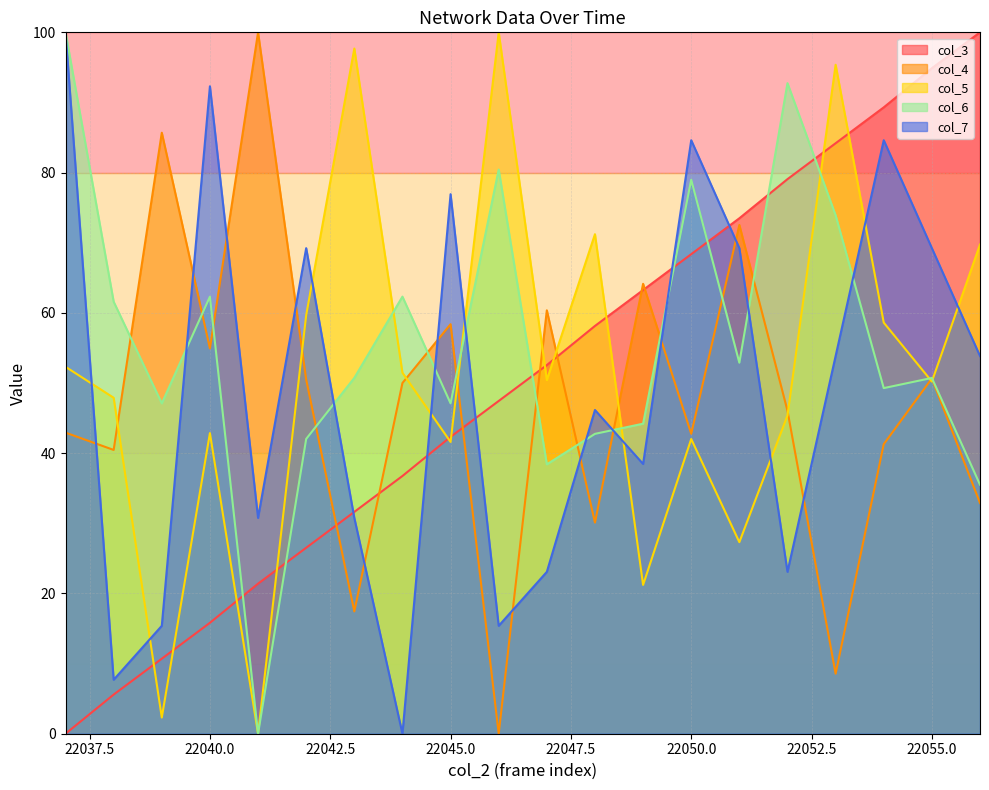

What is the sum of all col_7 values?

984.6